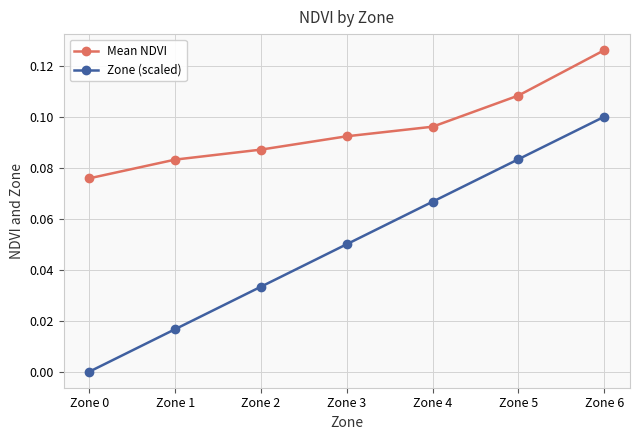

Count the number of categories in the chart.

7